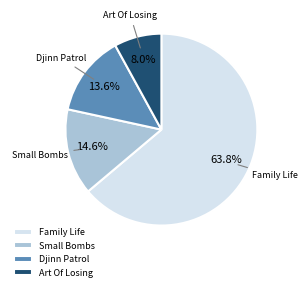

How many slices are in this pie chart?

4